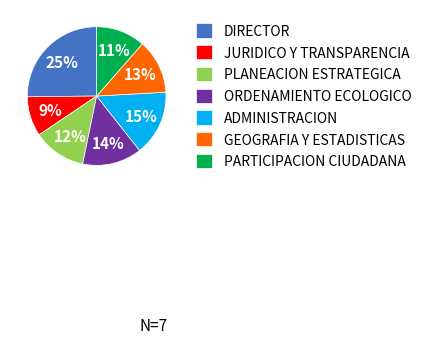

To the nearest percent, what is the difference between the JURIDICO Y TRANSPARENCIA and PARTICIPACION CIUDADANA slice percentages?

2%